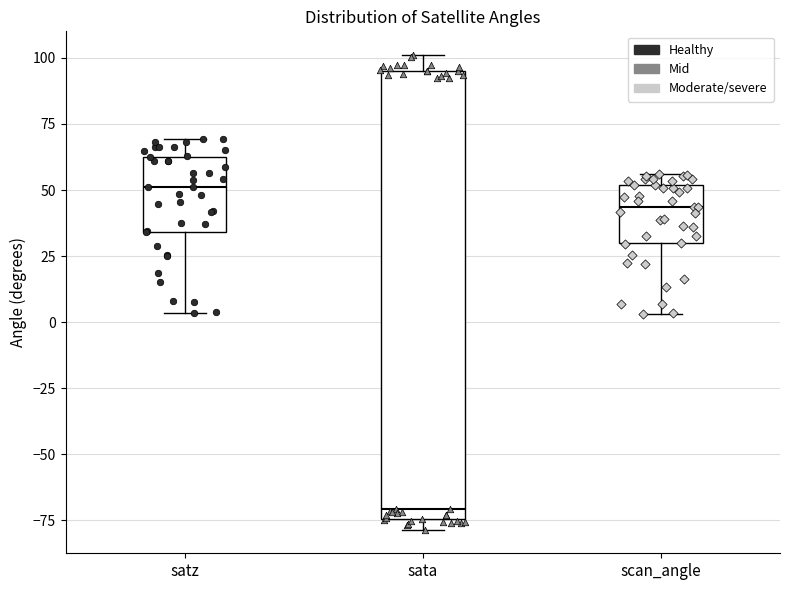

Reading left to right, transcribe this box plot: for each box, give where its median line is, the range the box spans, and where its two whiskers end, as read against the y-axis. The values are not printed on the chart, so give them approximately, as read against the axis.

satz: median 50, box 35 to 65, whiskers 5 to 70
sata: median -70, box -75 to 95, whiskers -80 to 100
scan_angle: median 45, box 30 to 50, whiskers 5 to 55